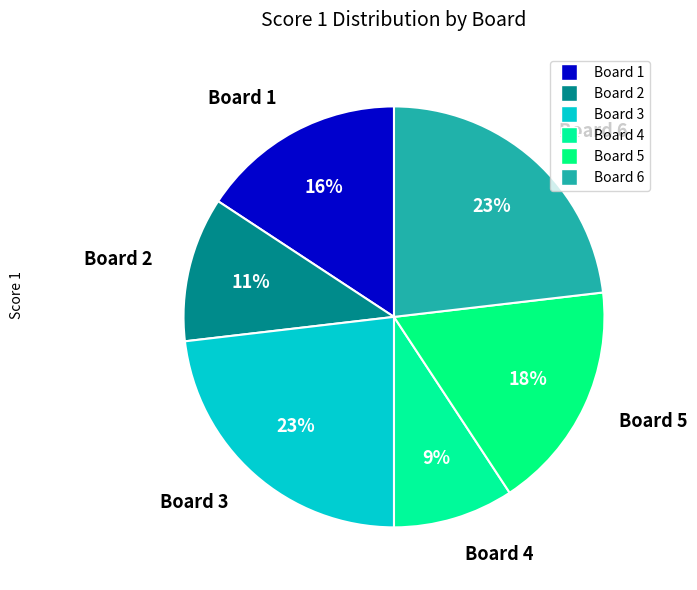

How many slices are in this pie chart?

6